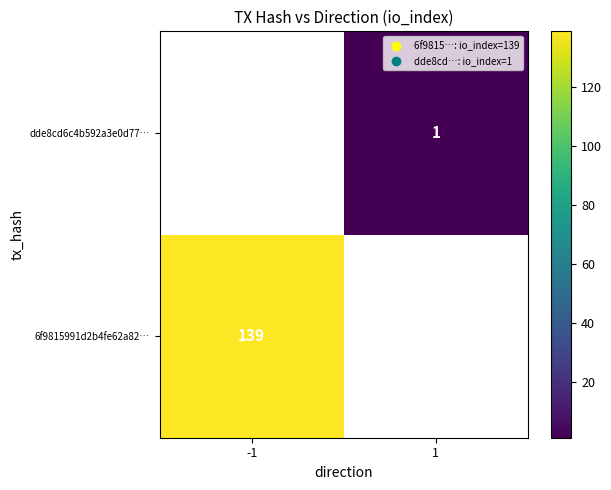

Is it true that dde8cd6c4b592a3e0d77… equals 1 at 1?

True